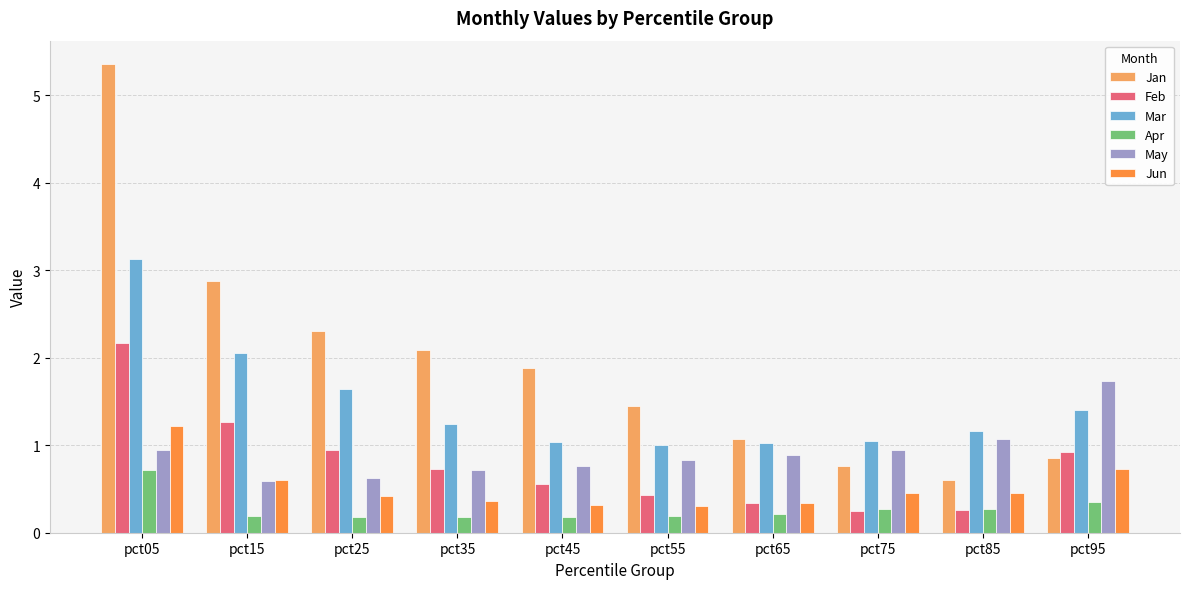

At how many categories does at least one series exceed 0?

10